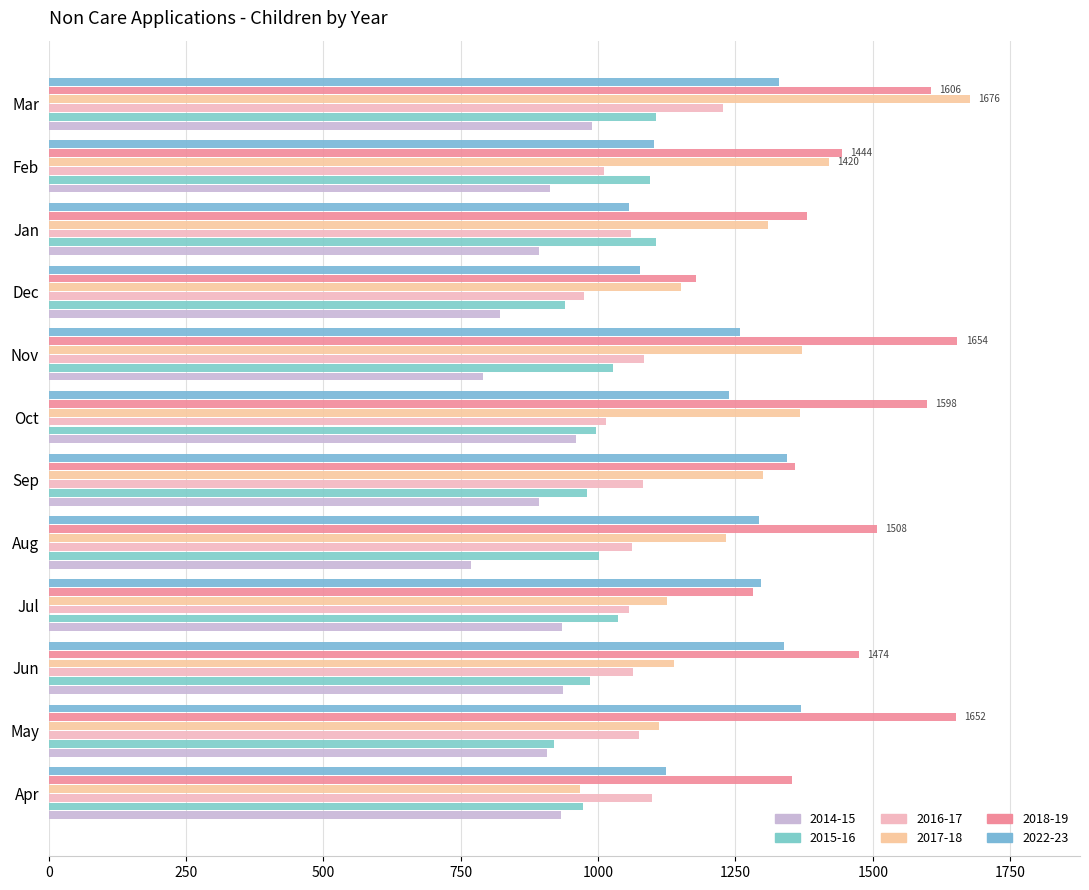

Which series has the largest total across all categories?

2018-19